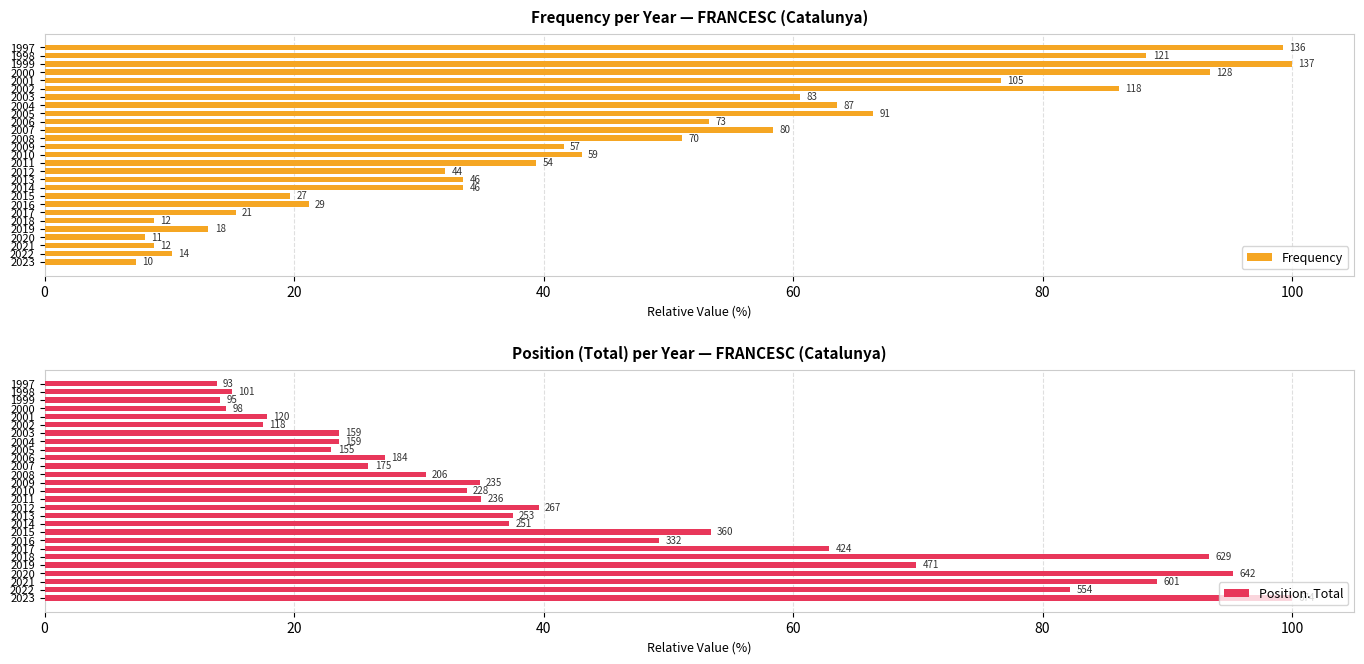

What is the highest value of the Frequency series?

100.0